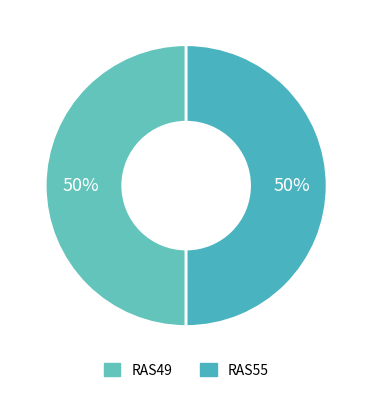

Is it true that RAS55 is 50% of the pie?

True